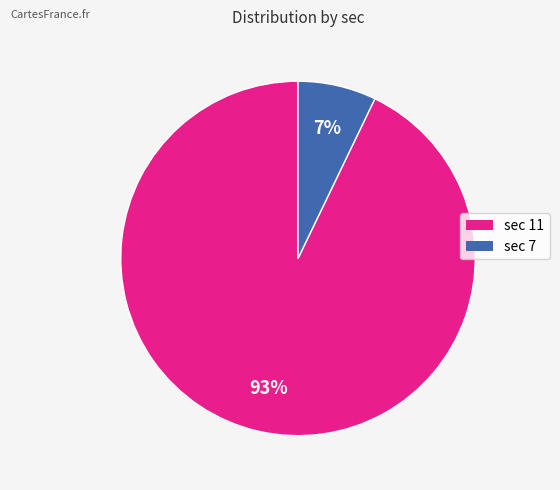

What is the largest slice in the pie chart?

sec 11